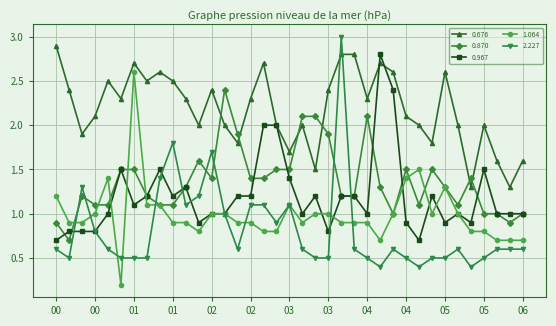

Which series has the largest total across all categories?

0.676